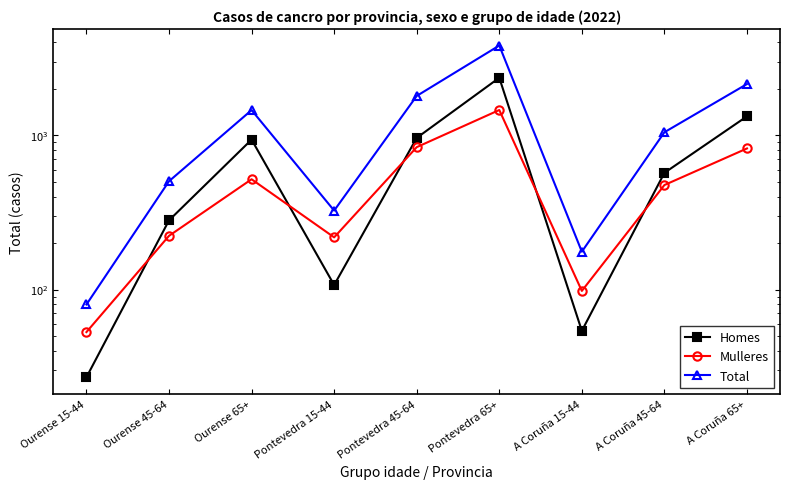

What is the difference between the maximum and second lowest values in the Mulleres series?

1361